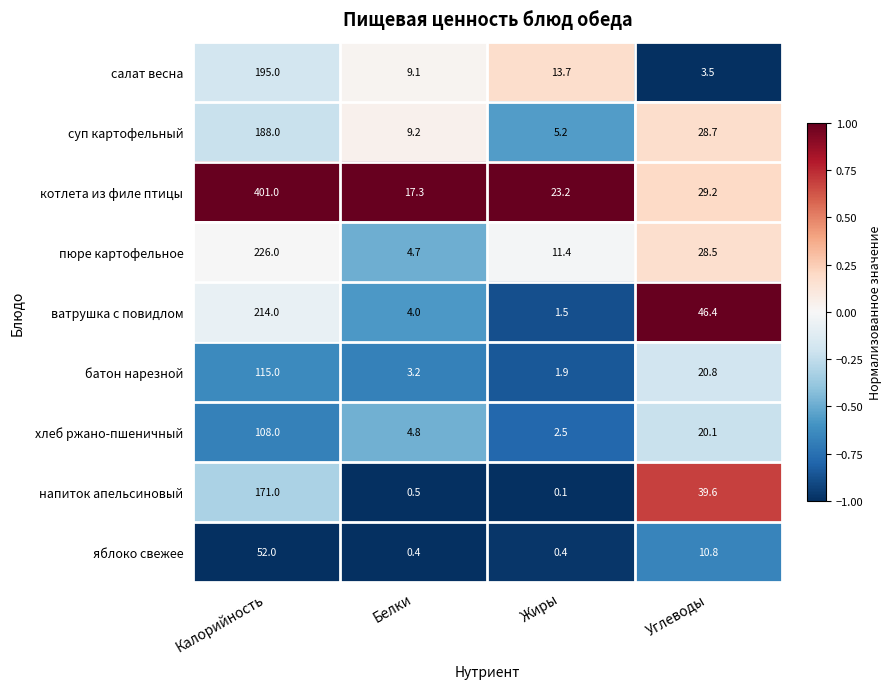

What is the difference between the maximum and minimum values in the яблоко свежее series?

51.6